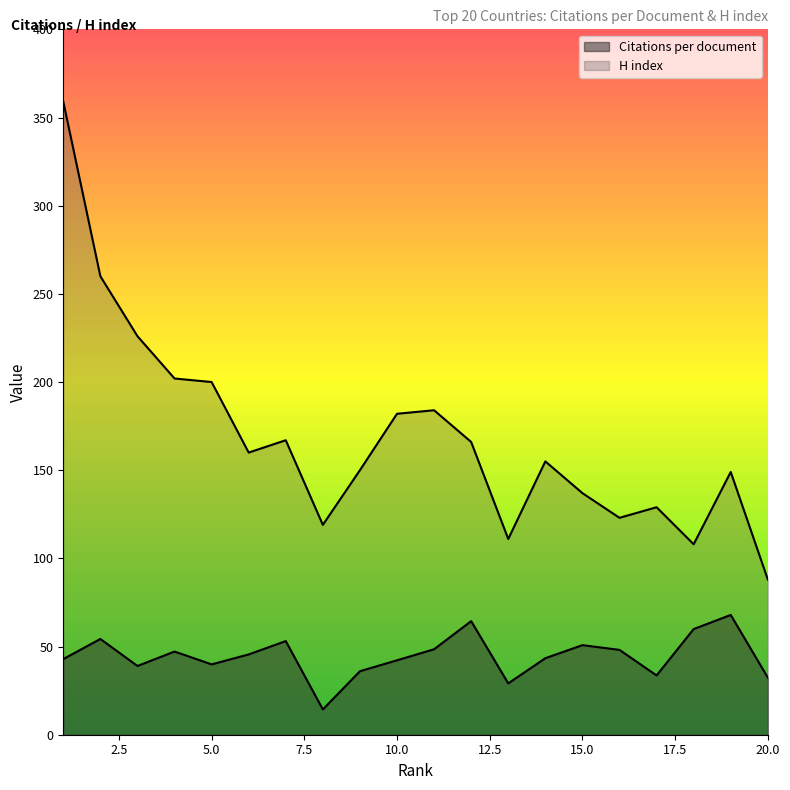

At which label does Citations per document reach its minimum?

8